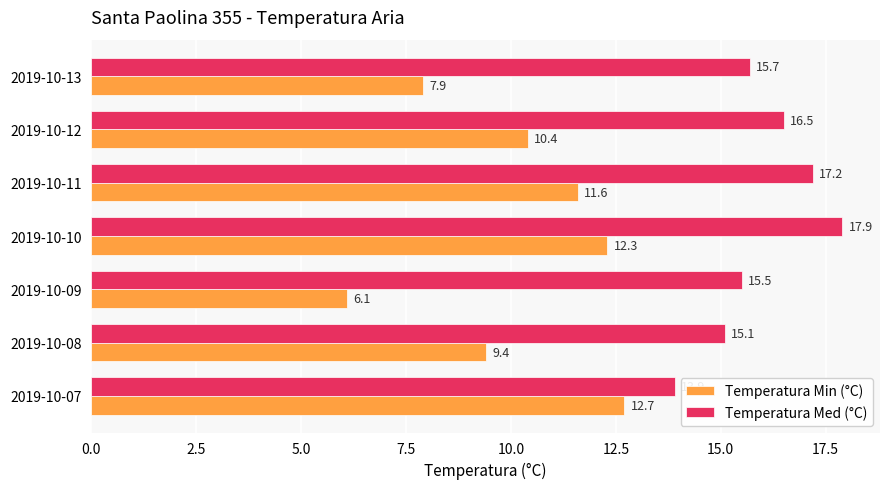

Rank the series by their maximum value, from lowest to highest.

Temperatura Min (°C), Temperatura Med (°C)